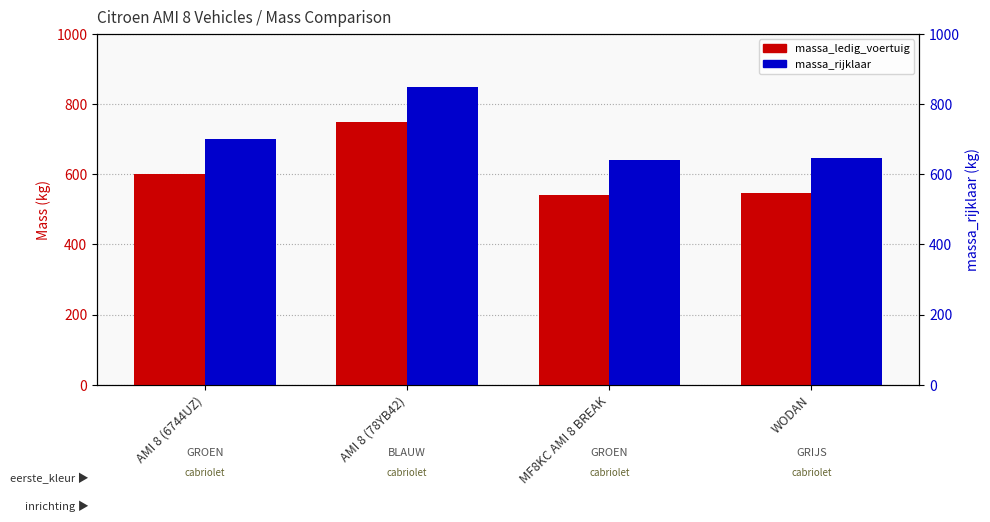

At how many categories does at least one series exceed 546?

4